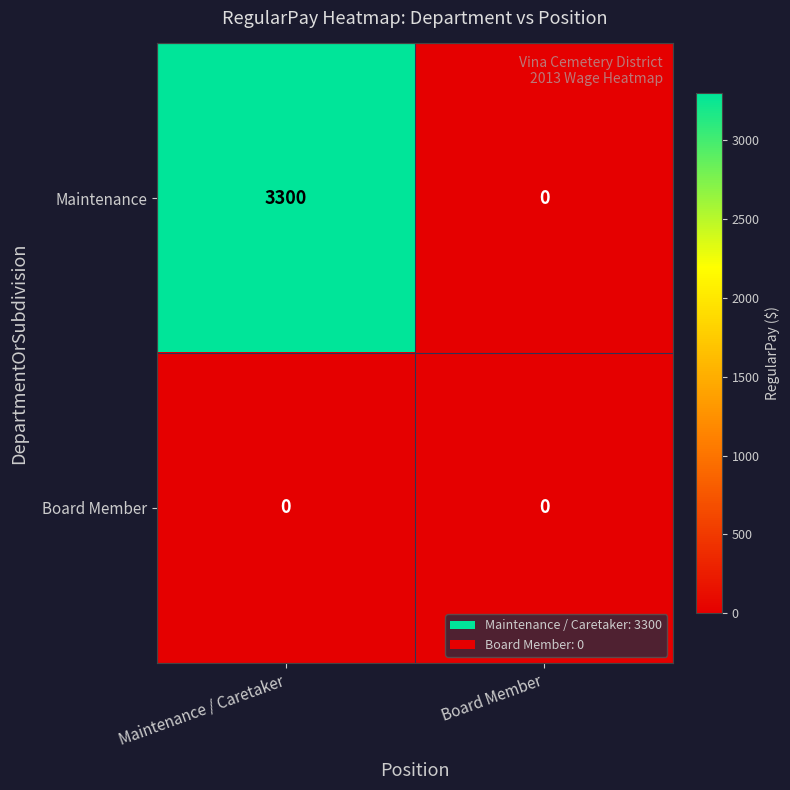

At which label does Maintenance reach its peak?

Maintenance / Caretaker